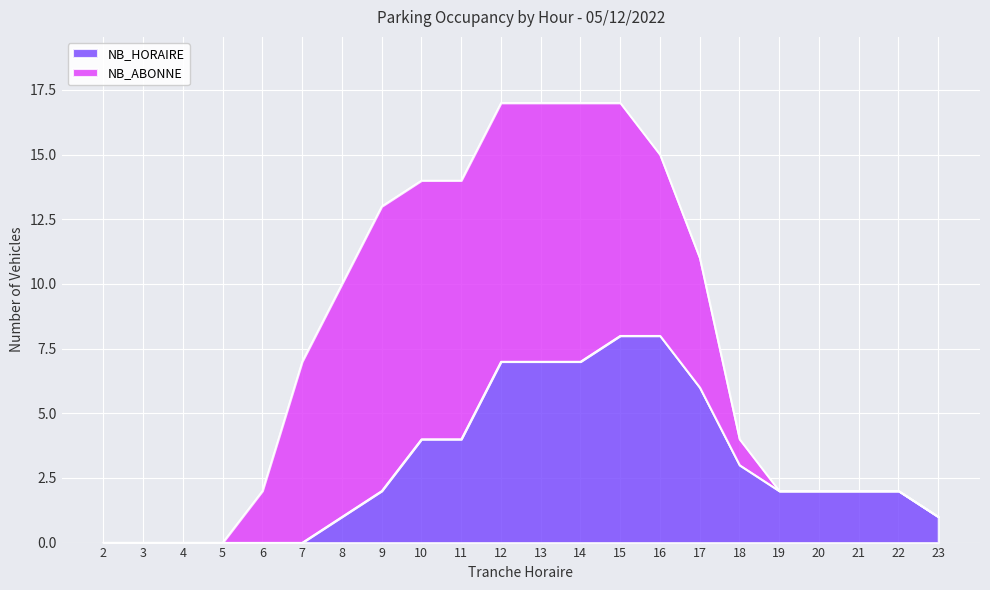

Read the value at 12.

7